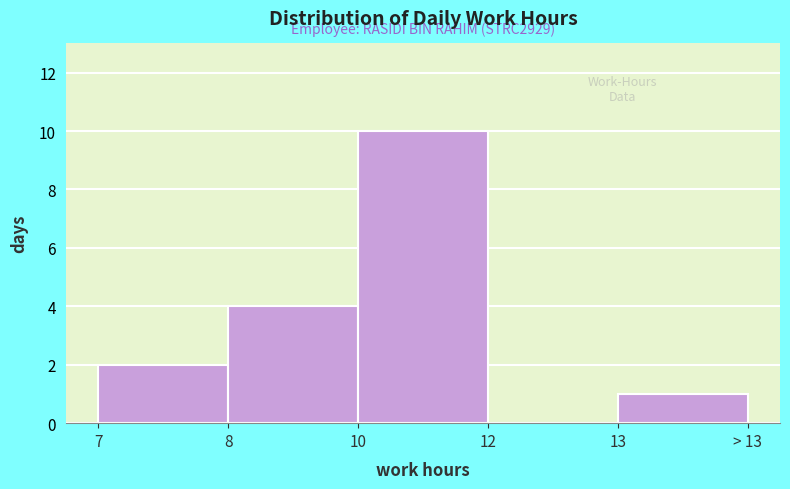

Reading left to right, what are all the values shown in this chart?

7=2	8=4	10=10	12=0	13=1